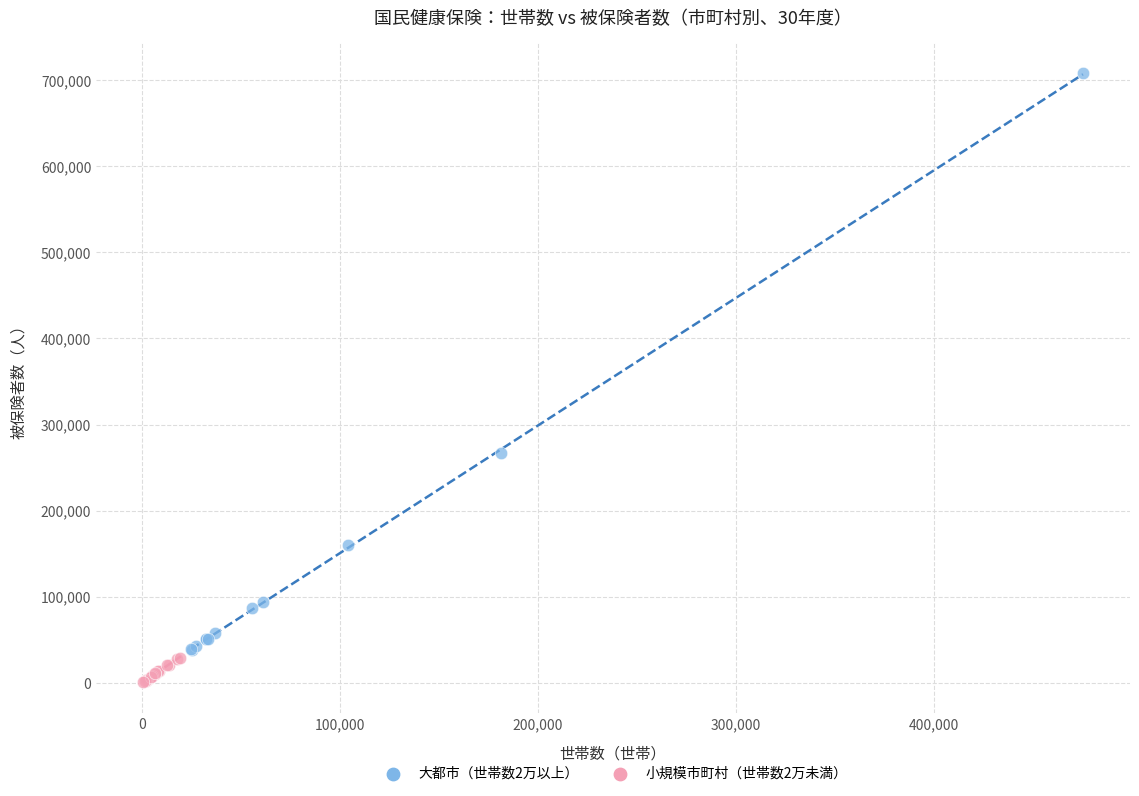

Which series reaches the minimum Y coordinate?

小規模市町村（世帯数2万未満）